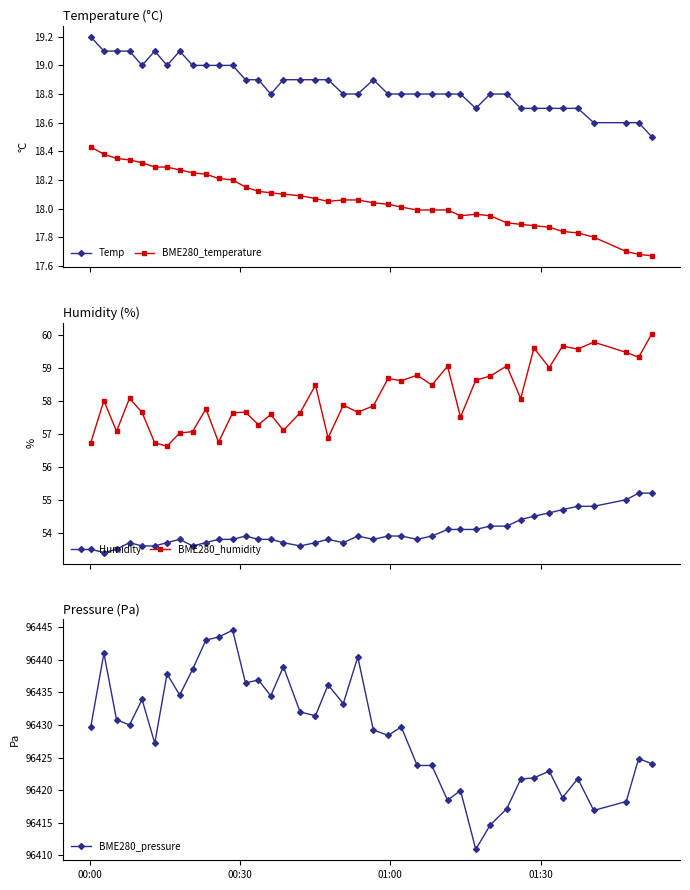

At how many categories does at least one series exceed 20264?

40